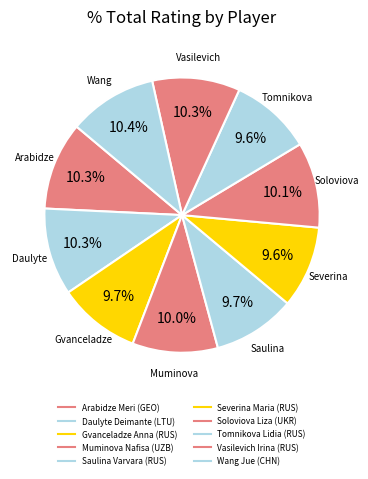

What percentage is the Tomnikova Lidia (RUS) slice, to the nearest percent?

10%